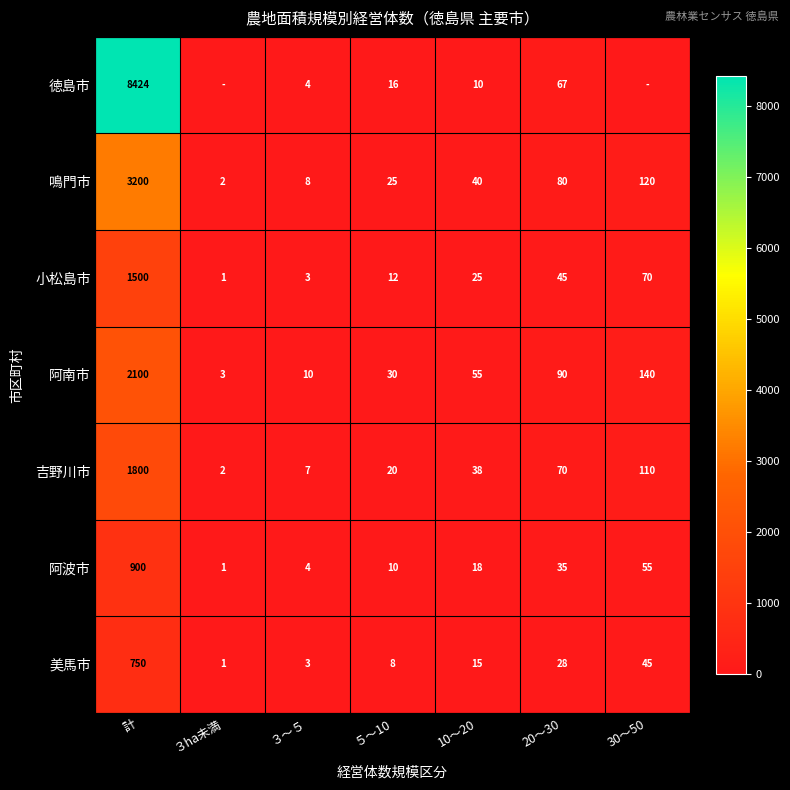

Is it true that 美馬市 equals 45 at 30～50?

True